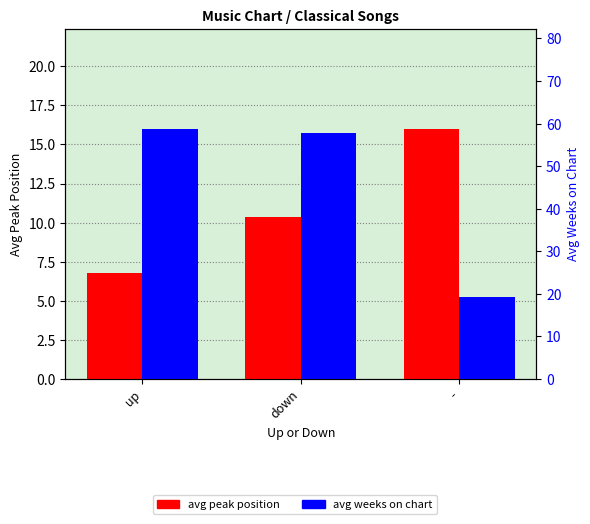

Where is avg peak position nearest to the value 11?

down